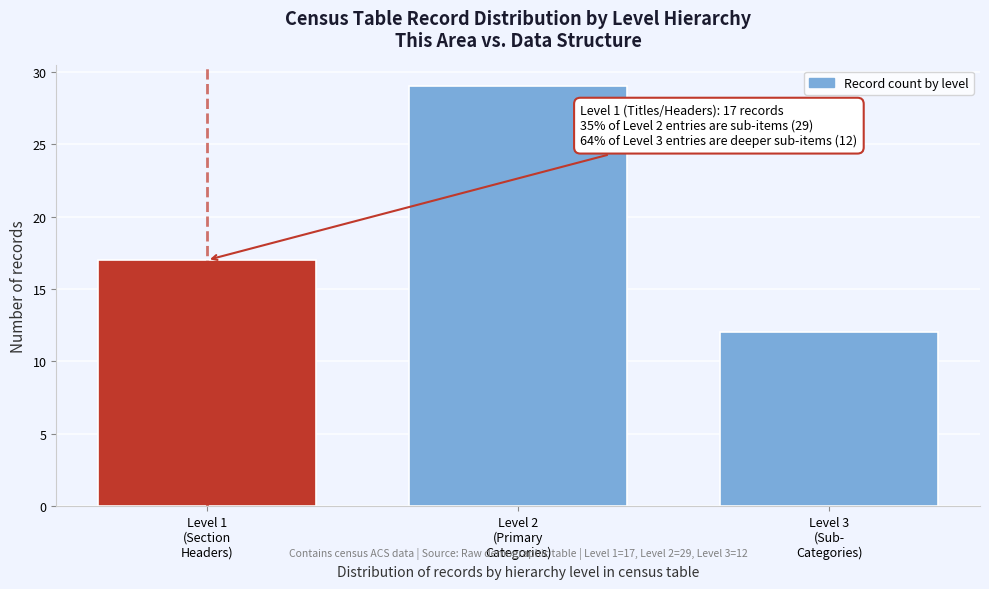

Reading left to right, list all the values displayed in this chart.

17	29	12